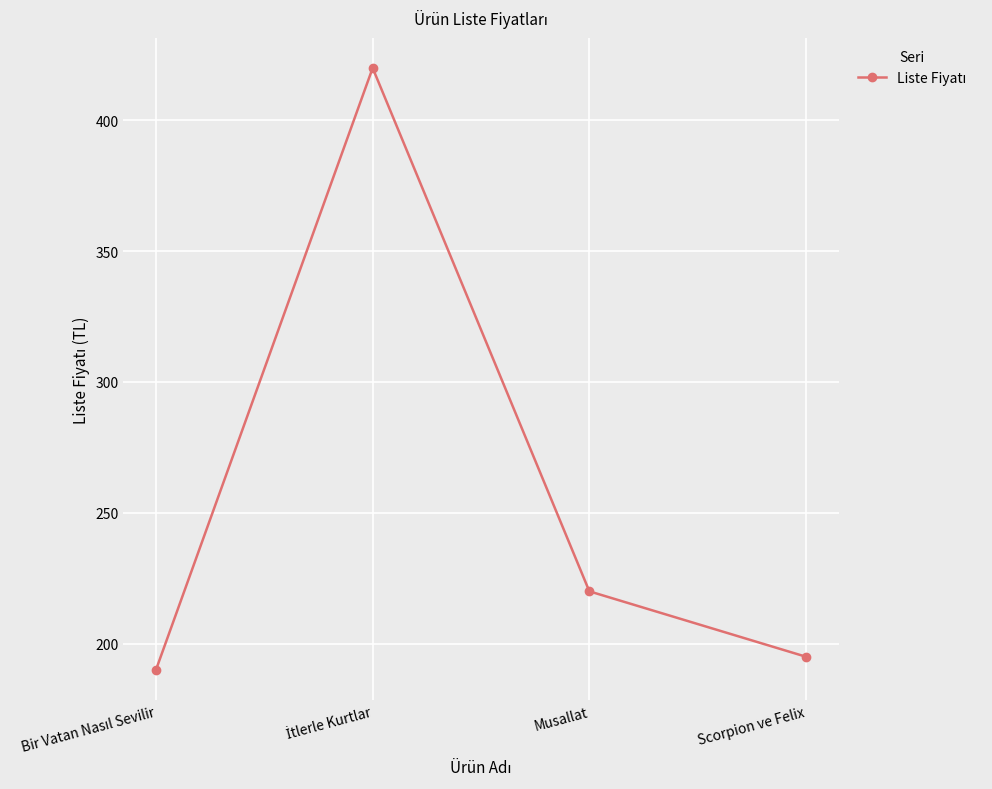

What is the difference between the values at Scorpion ve Felix and Musallat?

25